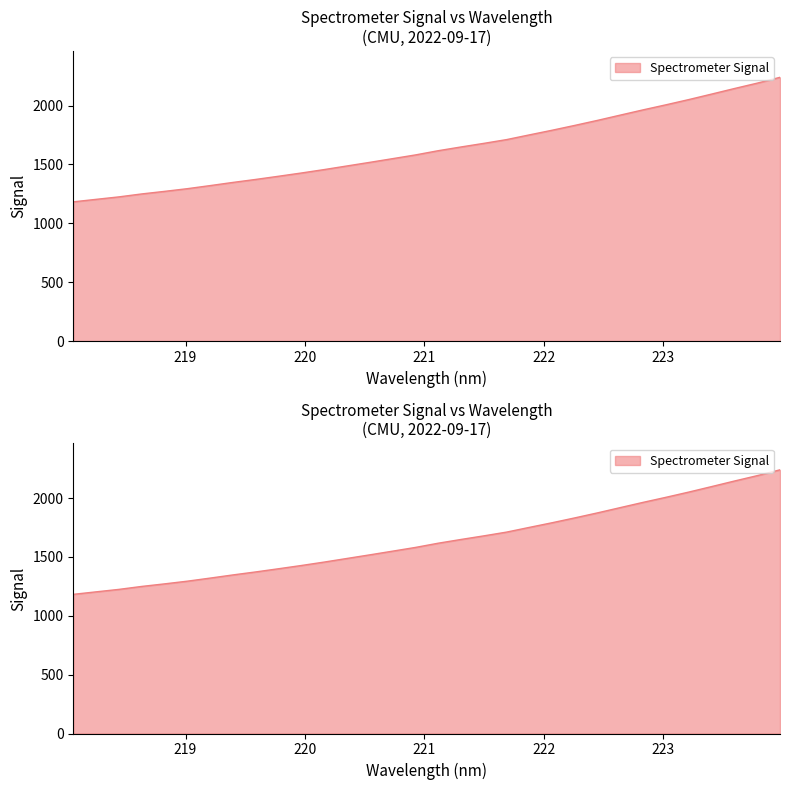

Read the value at 223.2172.

2051.6